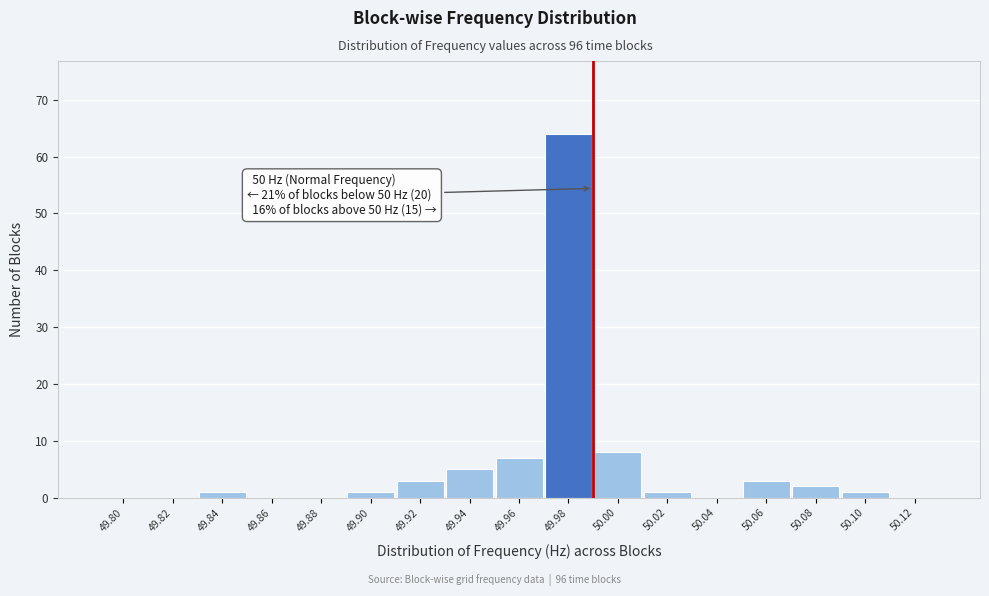

Reading left to right, transcribe all the data shown in this chart.

49.80=0	49.82=0	49.84=1	49.86=0	49.88=0	49.90=1	49.92=3	49.94=5	49.96=7	49.98=64	50.00=8	50.02=1	50.04=0	50.06=3	50.08=2	50.10=1	50.12=0